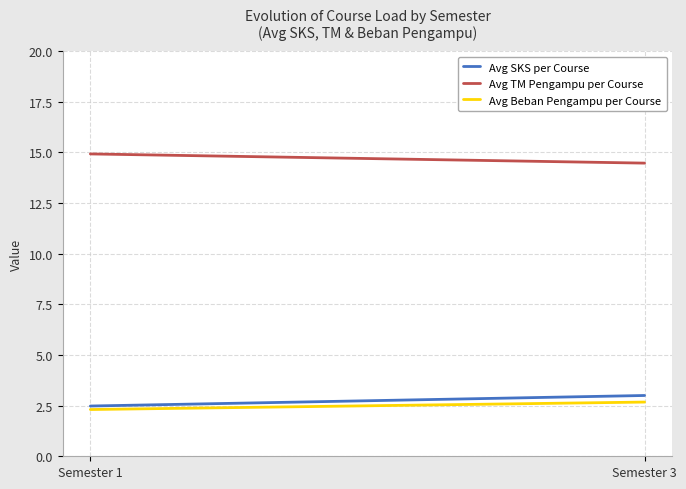

Which series has the widest spread of values?

Avg SKS per Course